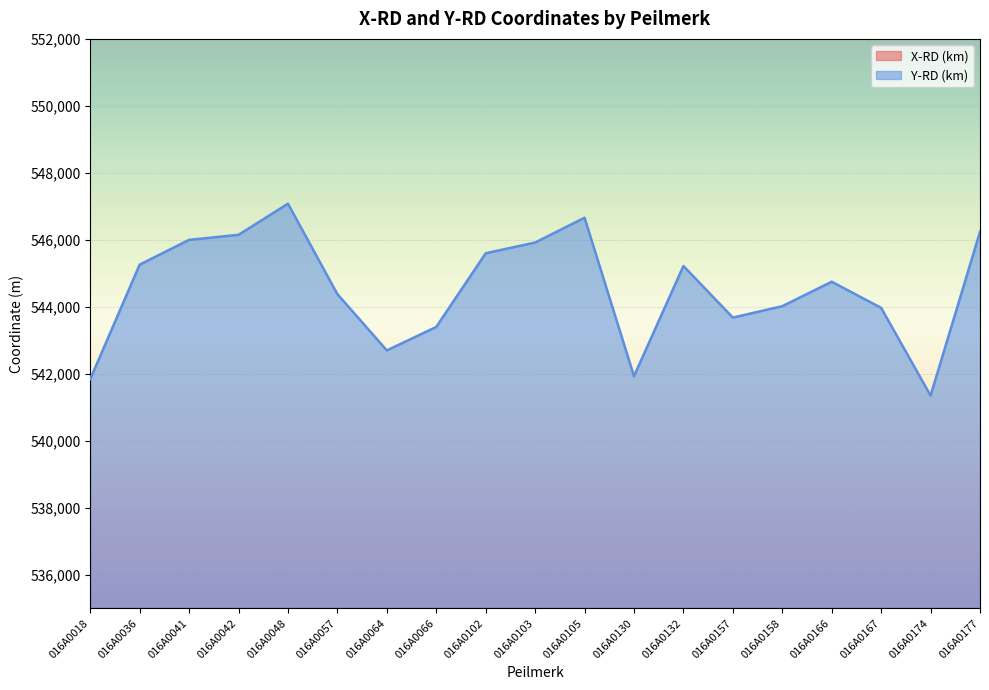

At which category does X-RD (km) reach its first local peak?

016A0042